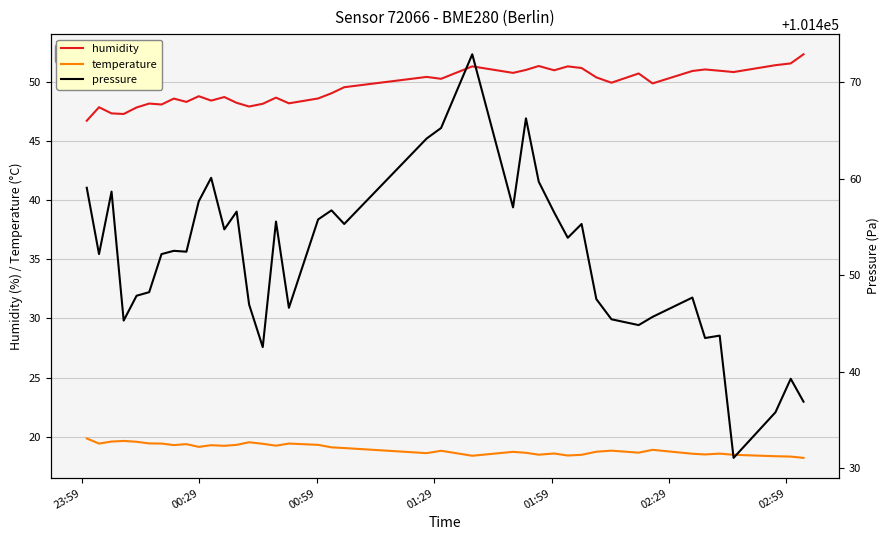

True or false: humidity and temperature cross at least once.

False